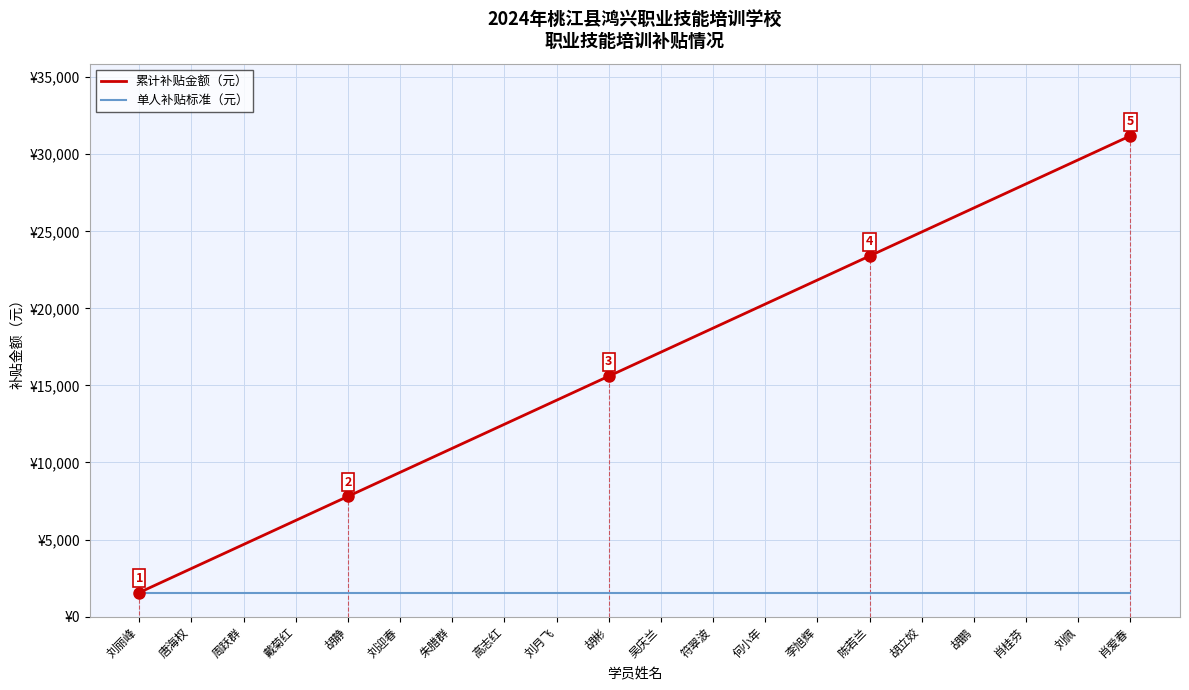

Does the chart display data point markers on the line(s)?

No